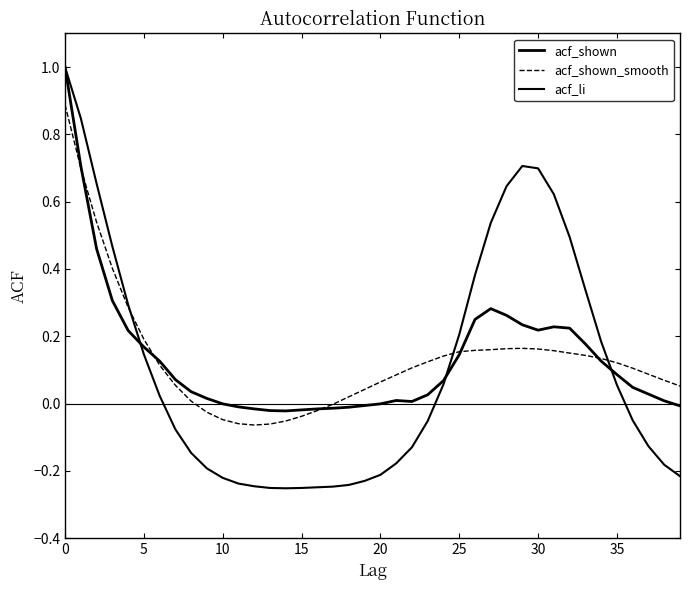

What is the maximum value for acf_shown_smooth?

0.9